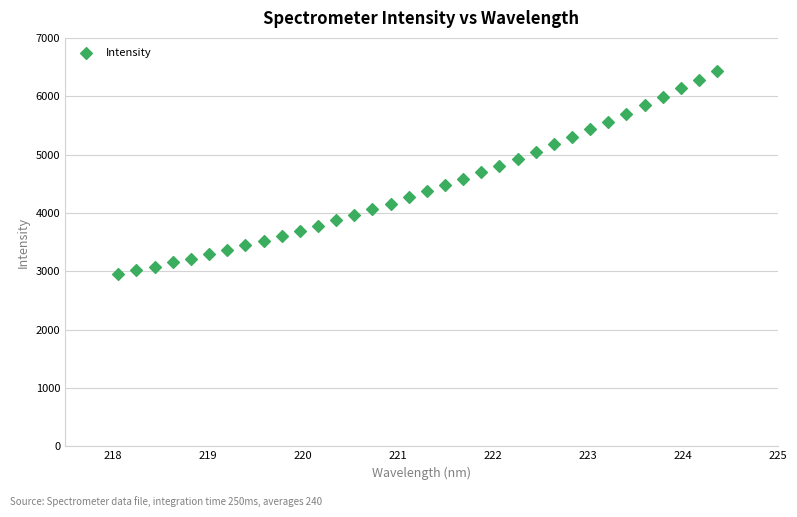

What is the range of Y values (max minus min)?

3481.9